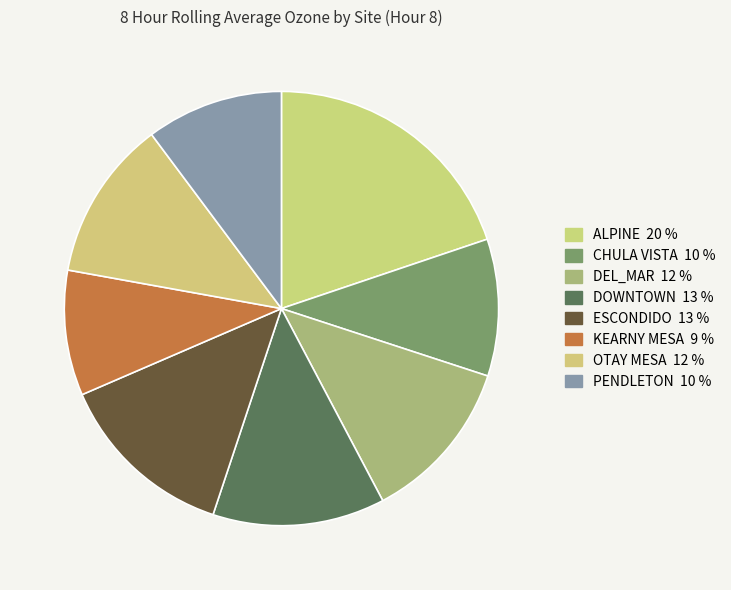

The CHULA VISTA slice represents 22% of the pie. True or false?

False